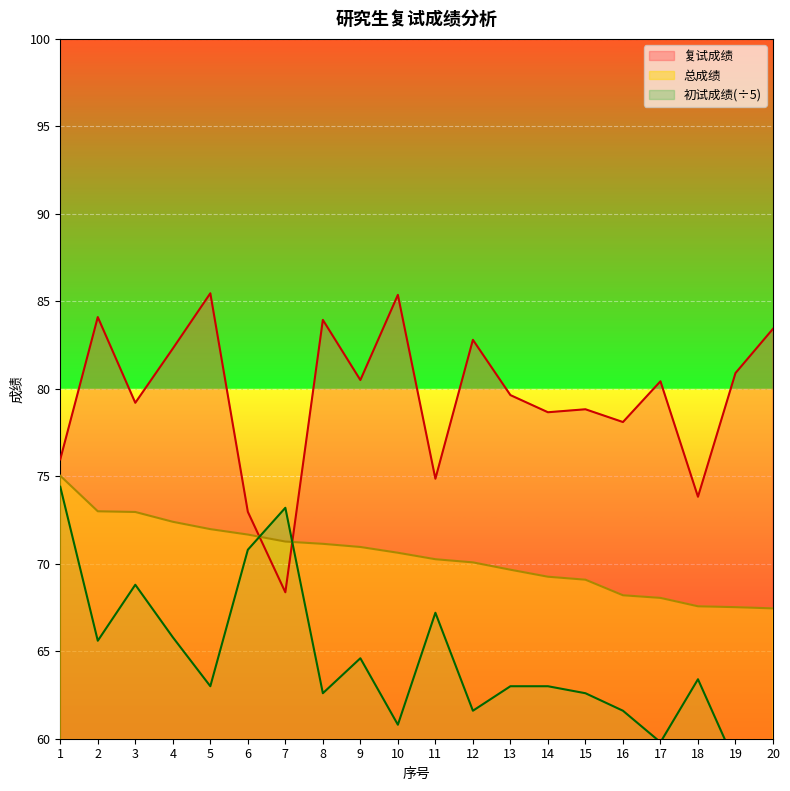

True or false: 总成绩 has a value of 34.8 at 19.

False